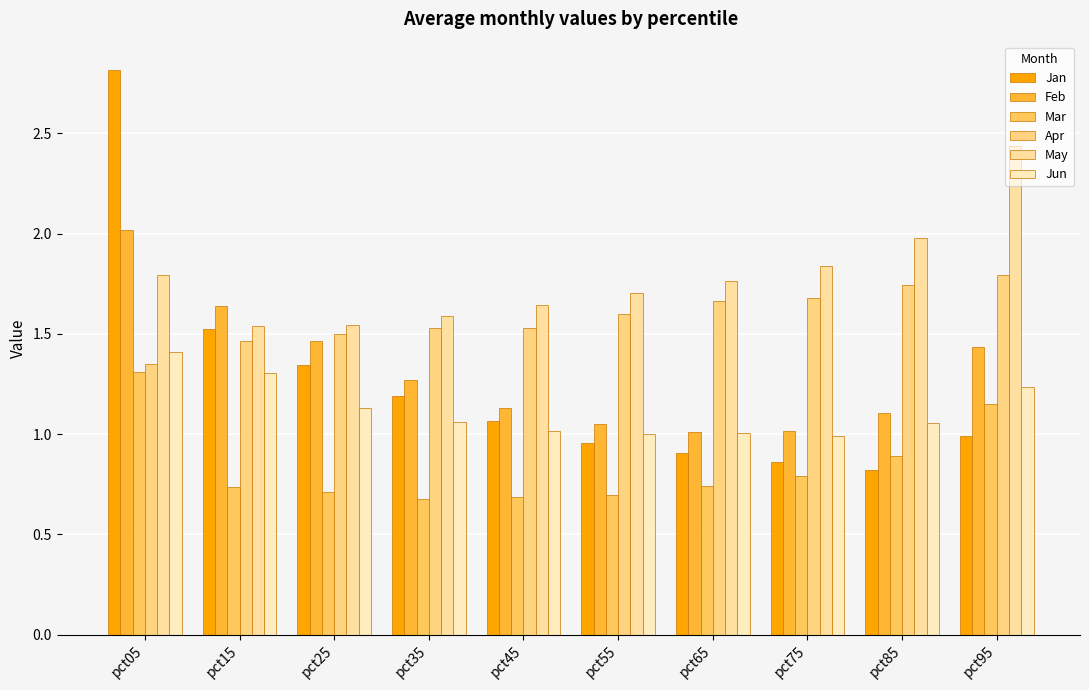

How many bars are there in each group?

6